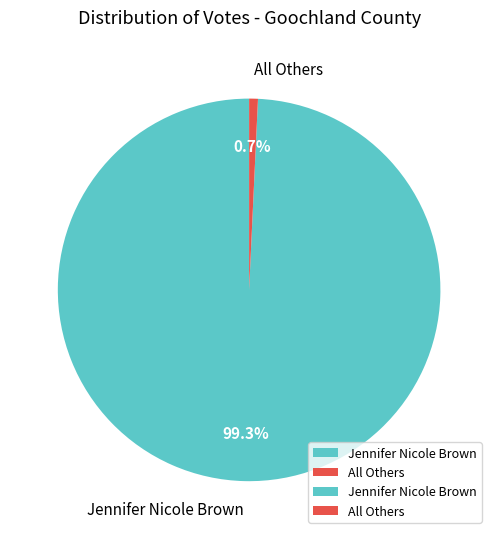

To the nearest percent, what is the difference between the largest and smallest slice percentages?

99%